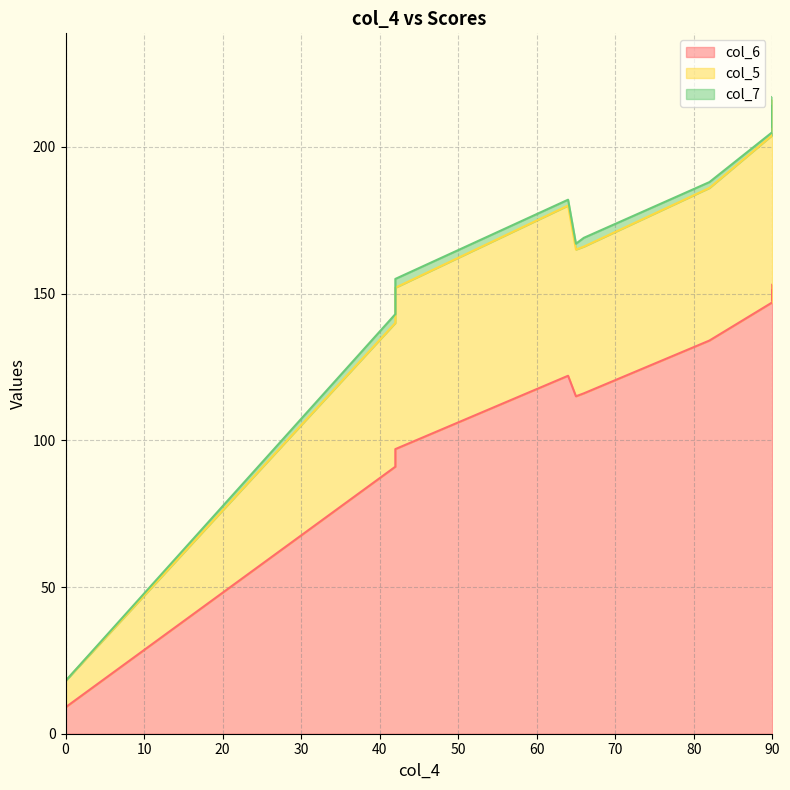

How many categories are shown in the chart?

13